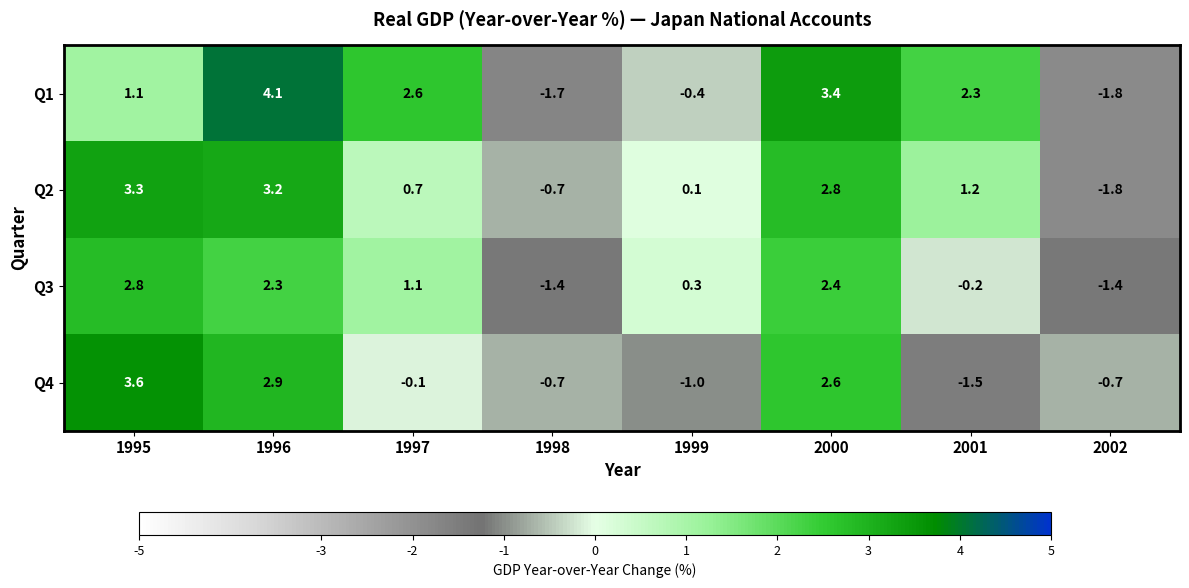

Where does the Q1 series first go above 2?

1996